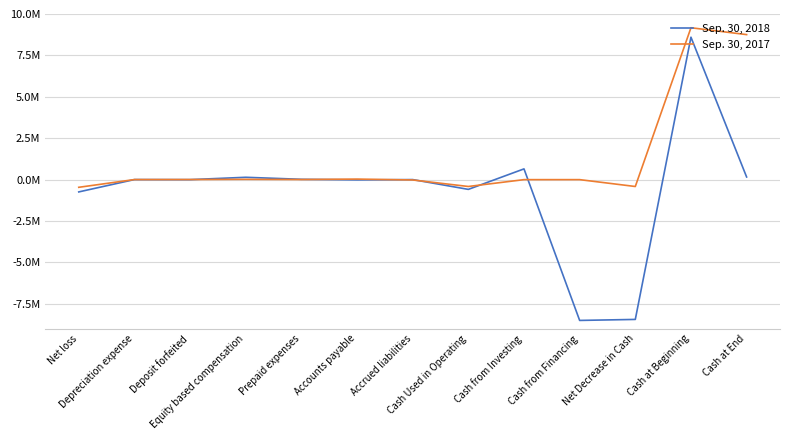

Does the chart display data point markers on the line(s)?

No